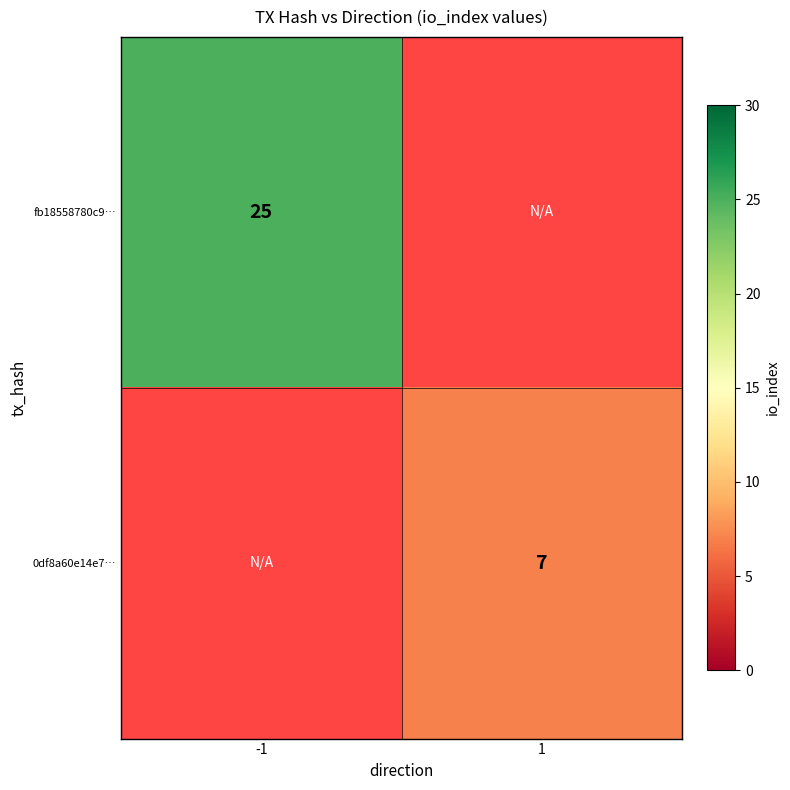

The fb18558780c9… series shows 25 at -1. True or false?

True